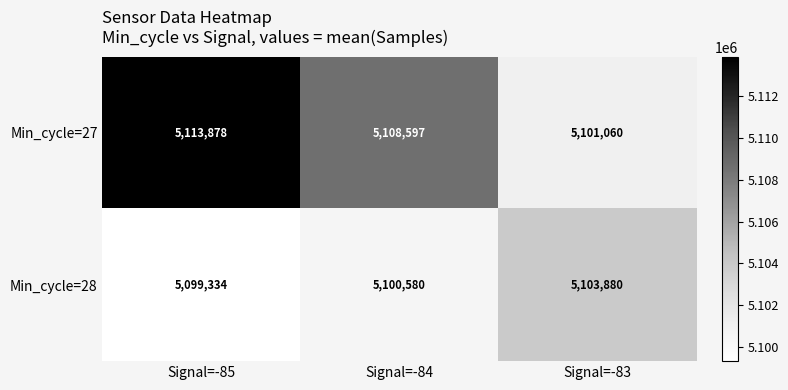

At which category is the sum across all series the highest?

Signal=-85